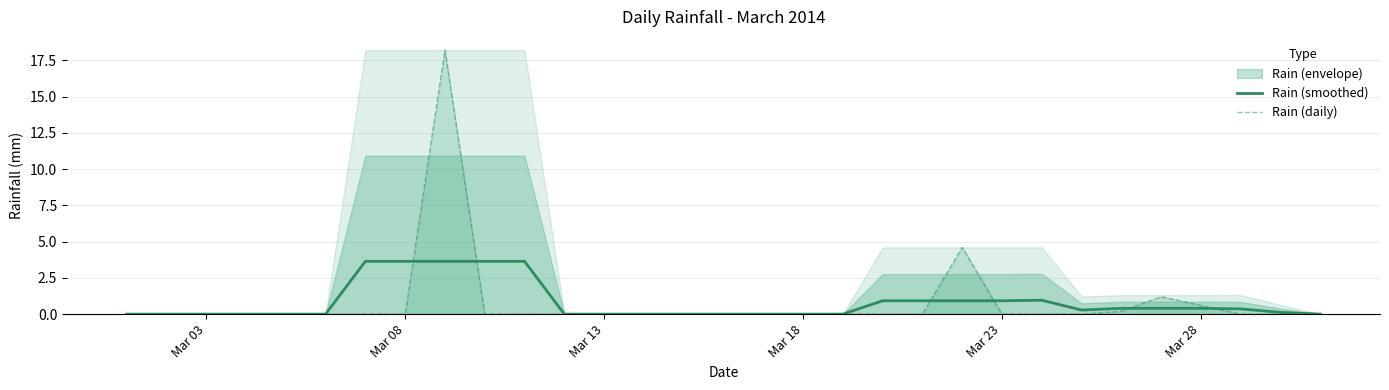

True or false: Rain (daily) has a value of -11.7 at Mar 13.

False